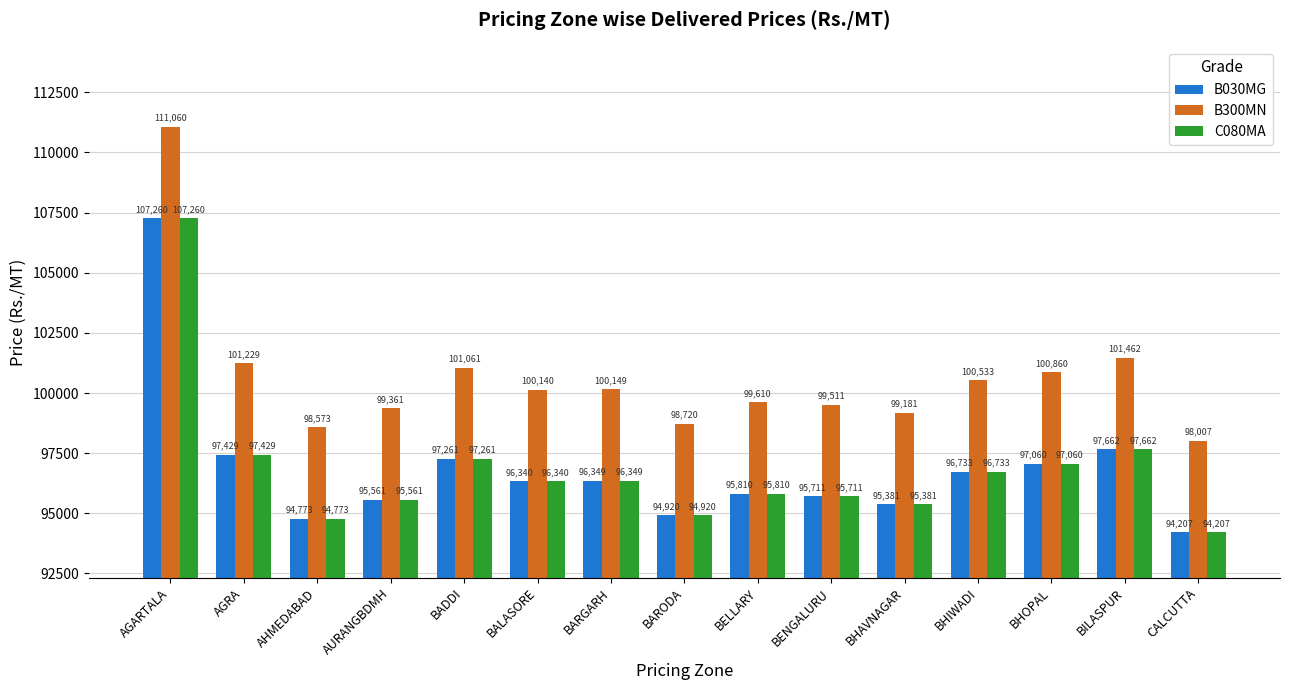

How many data points in C080MA are less than 96340?

7